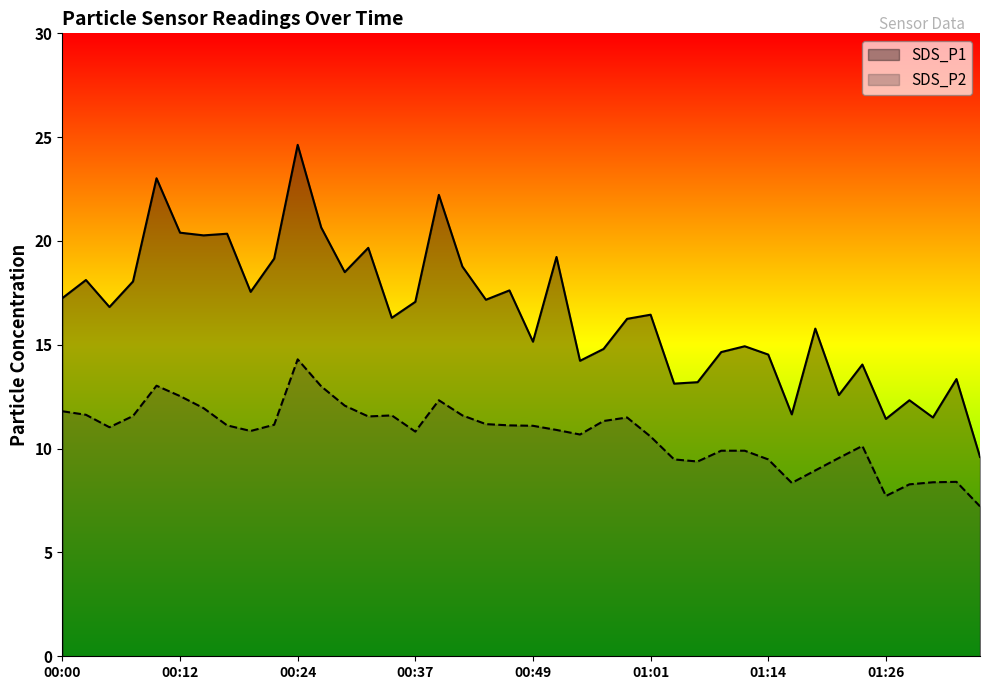

What is the label of the 4th point from the left?

00:07